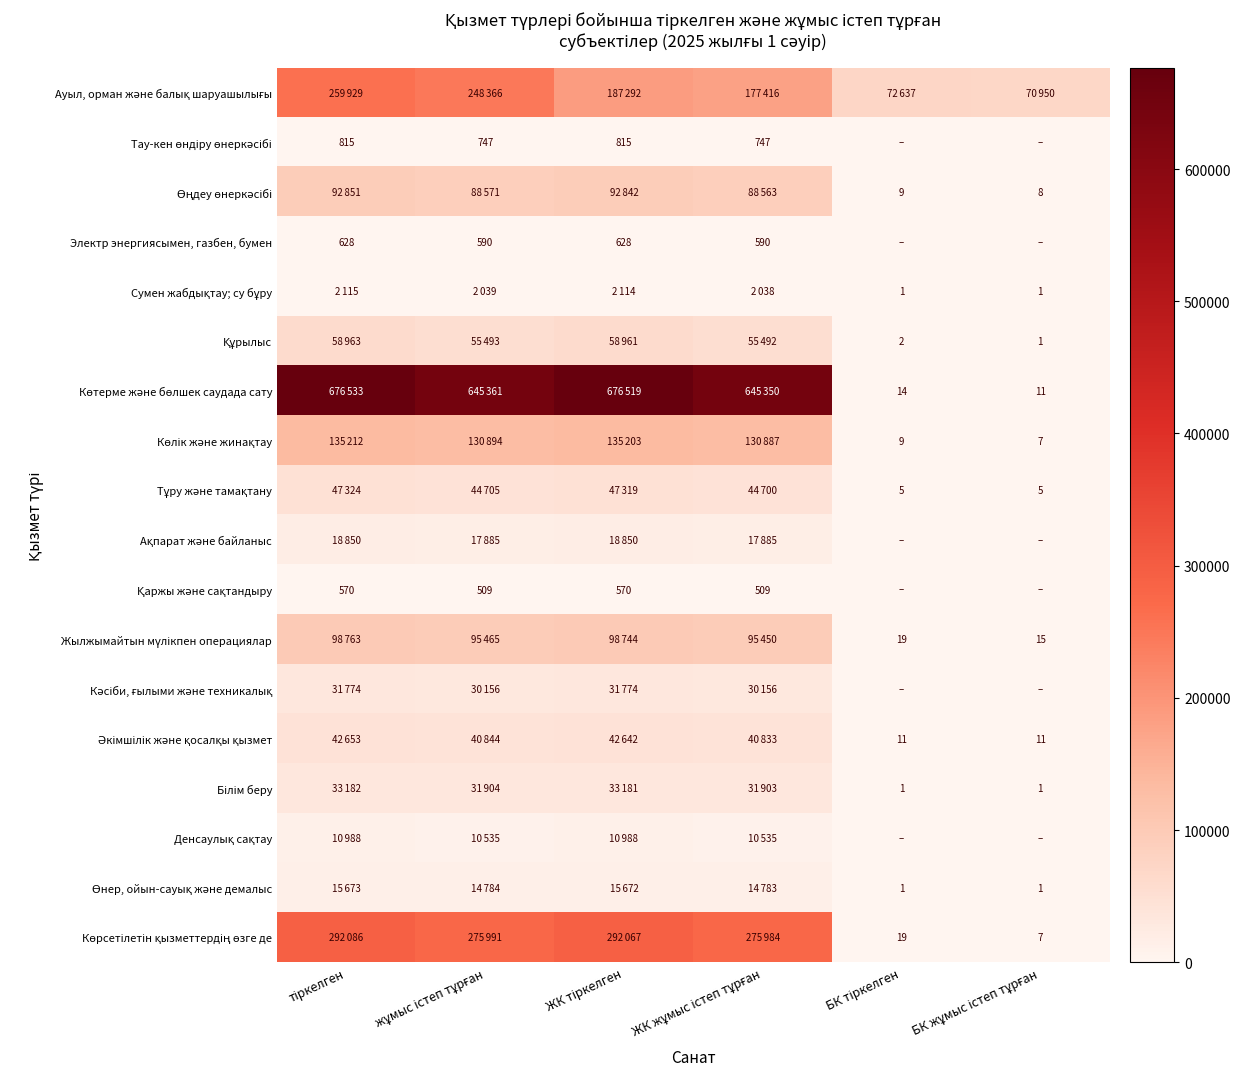

Rank the series at БК жұмыс істеп тұрған from highest to lowest value.

Ауыл, орман және балық шаруашылығы, Жылжымайтын мүлікпен операциялар, Көтерме және бөлшек саудада сату, Әкімшілік және қосалқы қызмет, Өңдеу өнеркәсібі, Көлік және жинақтау, Көрсетілетін қызметтердің өзге де, Тұру және тамақтану, Сумен жабдықтау; су бұру, Құрылыс, Білім беру, Өнер, ойын-сауық және демалыс, Тау-кен өндіру өнеркәсібі, Электр энергиясымен, газбен, бумен, Ақпарат және байланыс, Қаржы және сақтандыру, Кәсіби, ғылыми және техникалық, Денсаулық сақтау